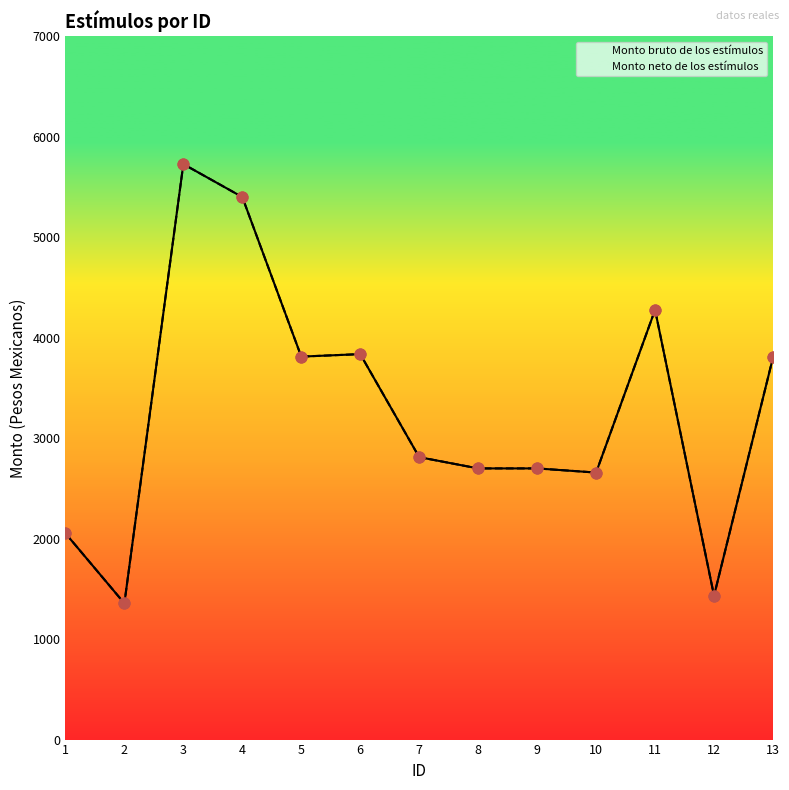

What are all the series names shown in the legend?

Monto bruto de los estímulos, Monto neto de los estímulos